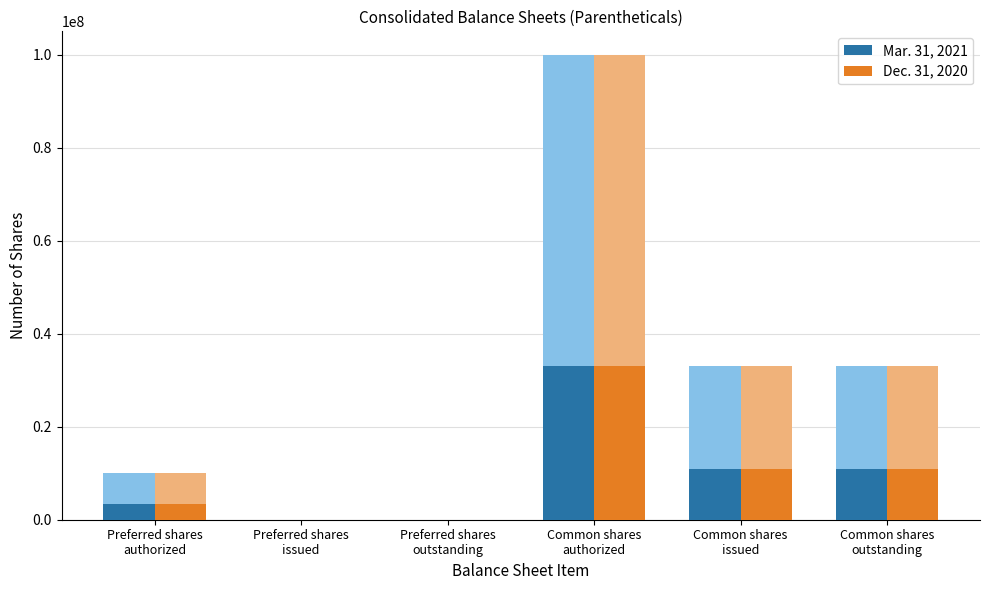

Reading left to right, what are all the values shown in this chart?

Mar. 31, 2021: Preferred shares
authorized=3300000	Preferred shares
issued=0	Preferred shares
outstanding=0	Common shares
authorized=33000000	Common shares
issued=10892970	Common shares
outstanding=10892970
Dec. 31, 2020: Preferred shares
authorized=3300000	Preferred shares
issued=0	Preferred shares
outstanding=0	Common shares
authorized=33000000	Common shares
issued=10892970	Common shares
outstanding=10892970